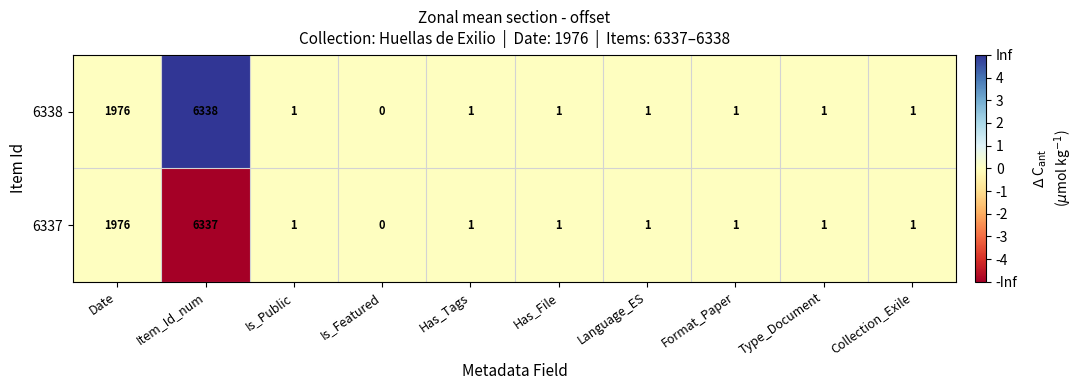

At which category is the sum across all series the highest?

Item_Id_num